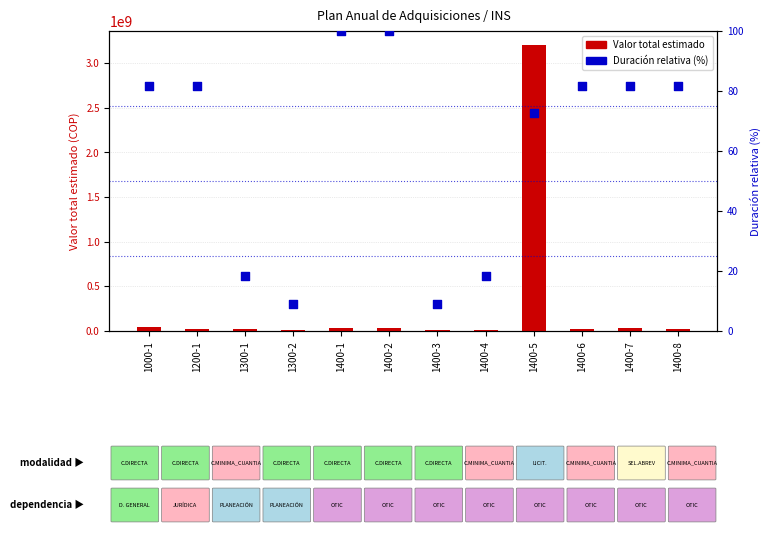

At which category is the sum across all series the highest?

1400-5